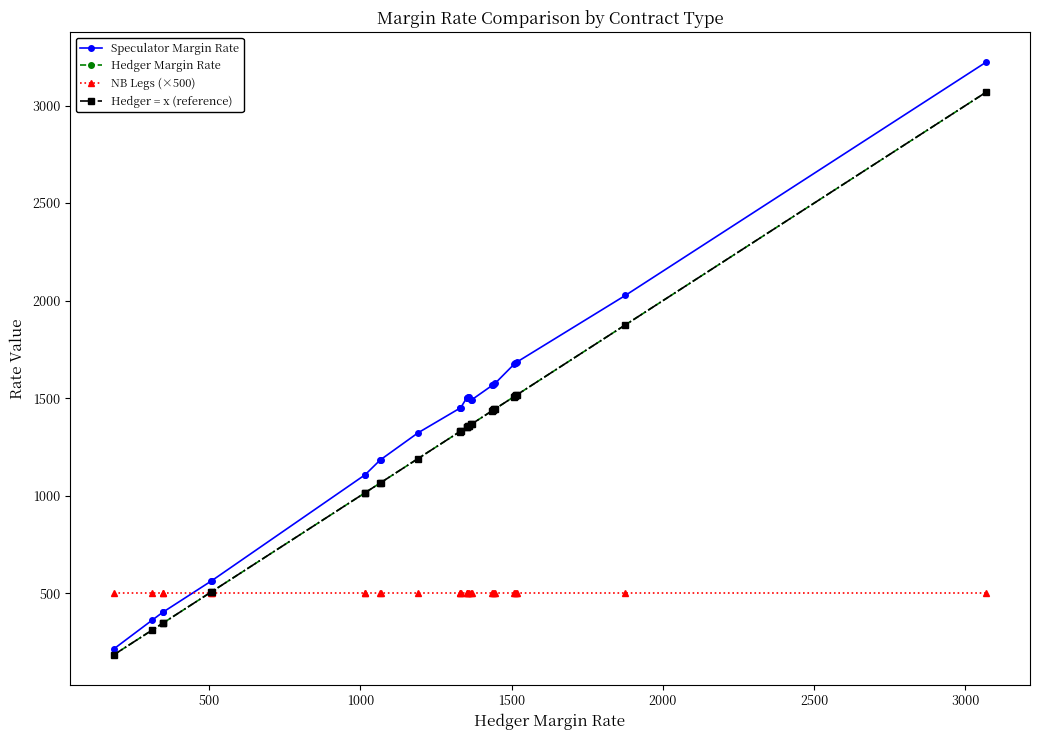

Is this an area chart (filled region under the line)?

No